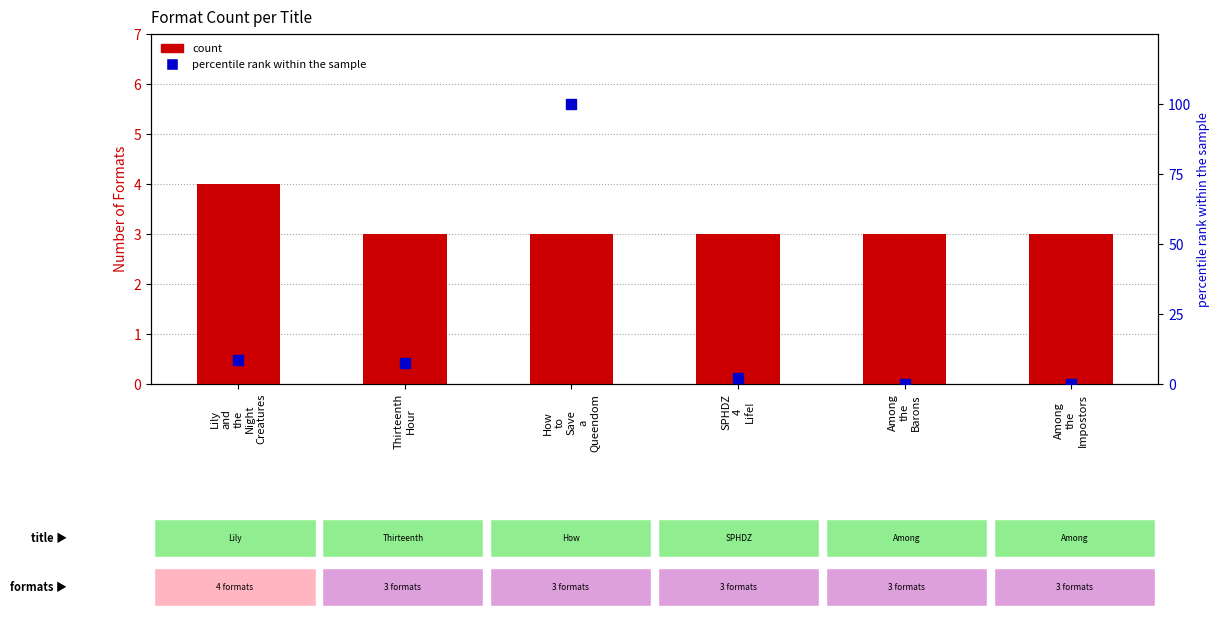

At how many categories does at least one series exceed 49?

1